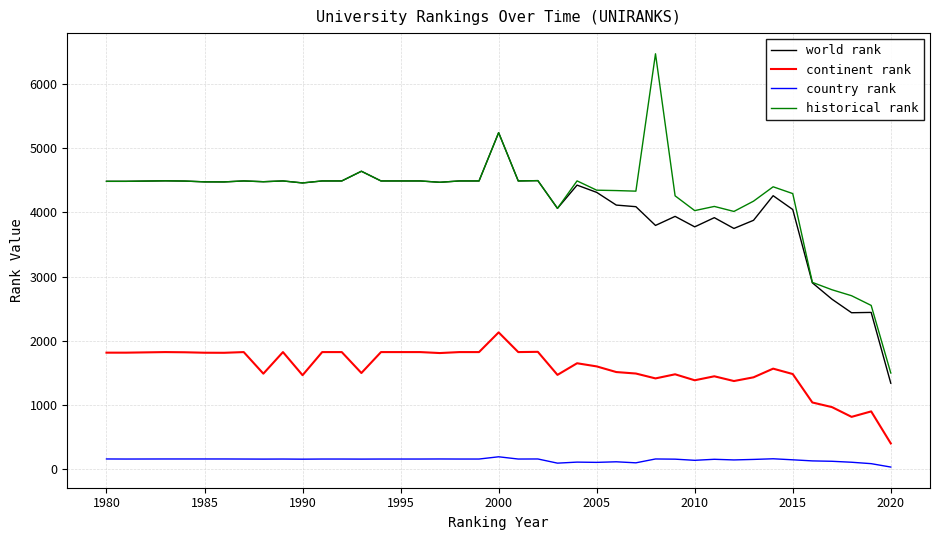

What are all the series names shown in the legend?

world rank, continent rank, country rank, historical rank